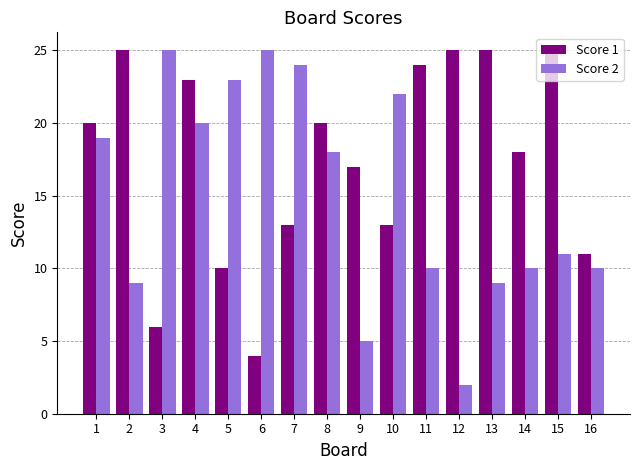

Reading left to right, transcribe all the data shown in this chart.

Score 1: 1=20	2=25	3=6	4=23	5=10	6=4	7=13	8=20	9=17	10=13	11=24	12=25	13=25	14=18	15=25	16=11
Score 2: 1=19	2=9	3=25	4=20	5=23	6=25	7=24	8=18	9=5	10=22	11=10	12=2	13=9	14=10	15=11	16=10